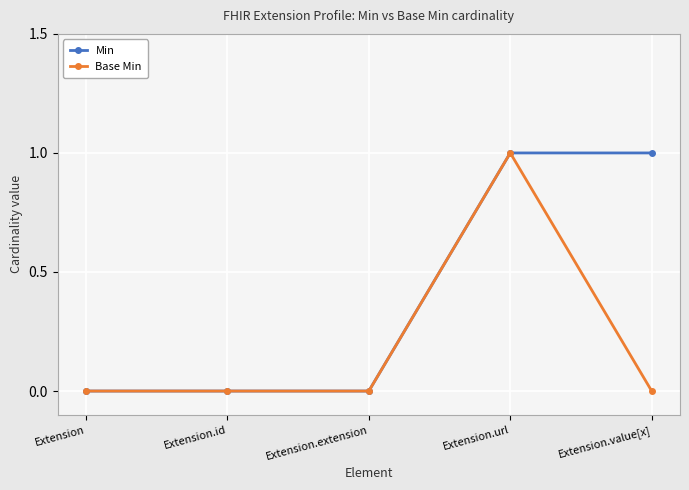

The Base Min series shows 1 at Extension.value[x]. True or false?

False